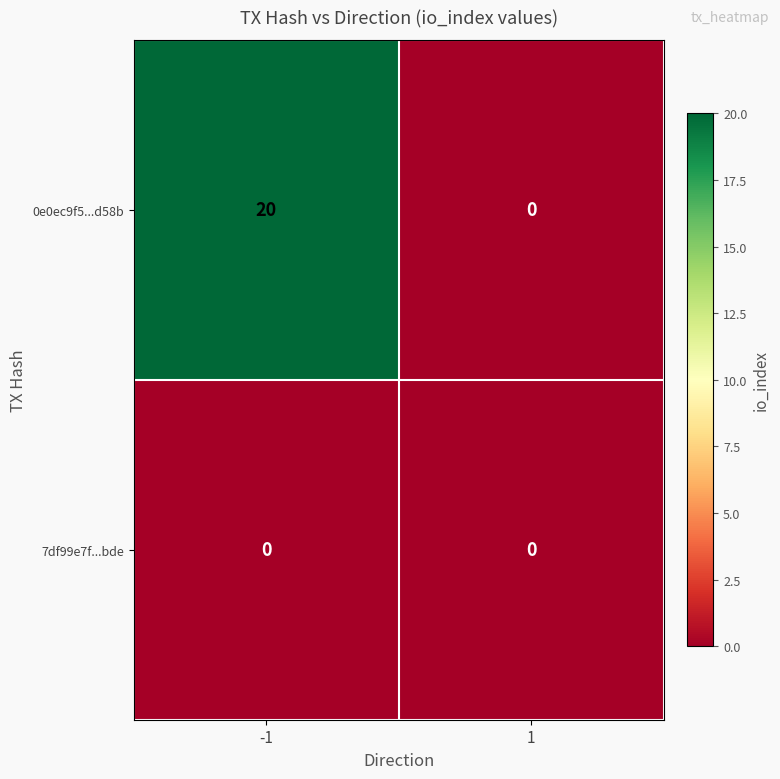

The value of 0e0ec9f5...d58b at -1 is 20. True or false?

True